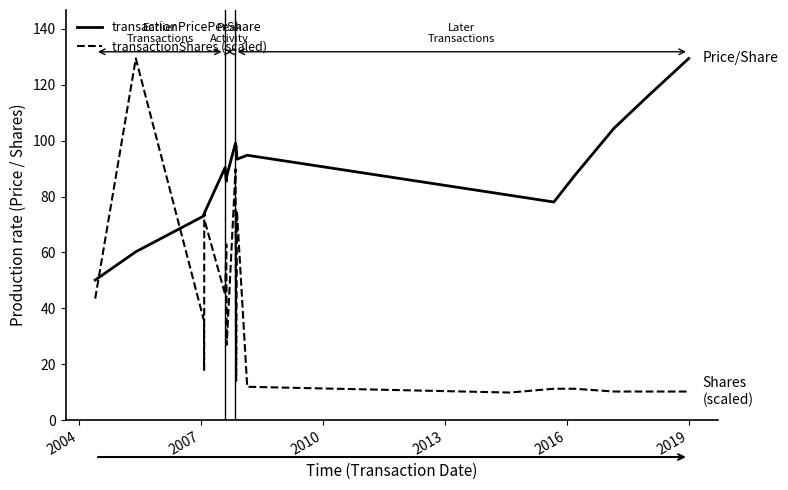

True or false: transactionShares (scaled) and transactionPricePerShare intersect in this chart.

True